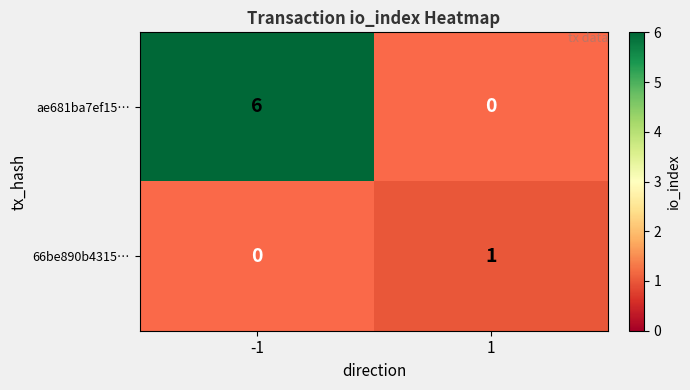

The ae681ba7ef15… series shows 0 at 1. True or false?

True